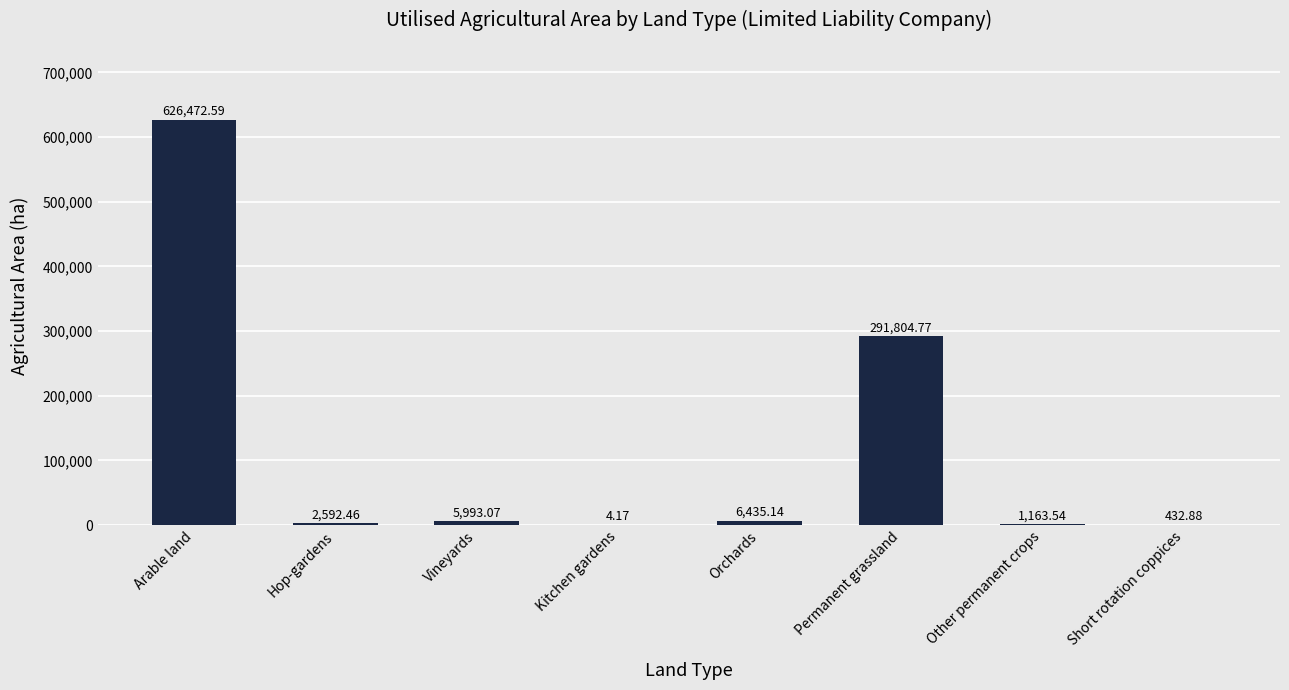

At which label does the data first exceed 5993?

Arable land